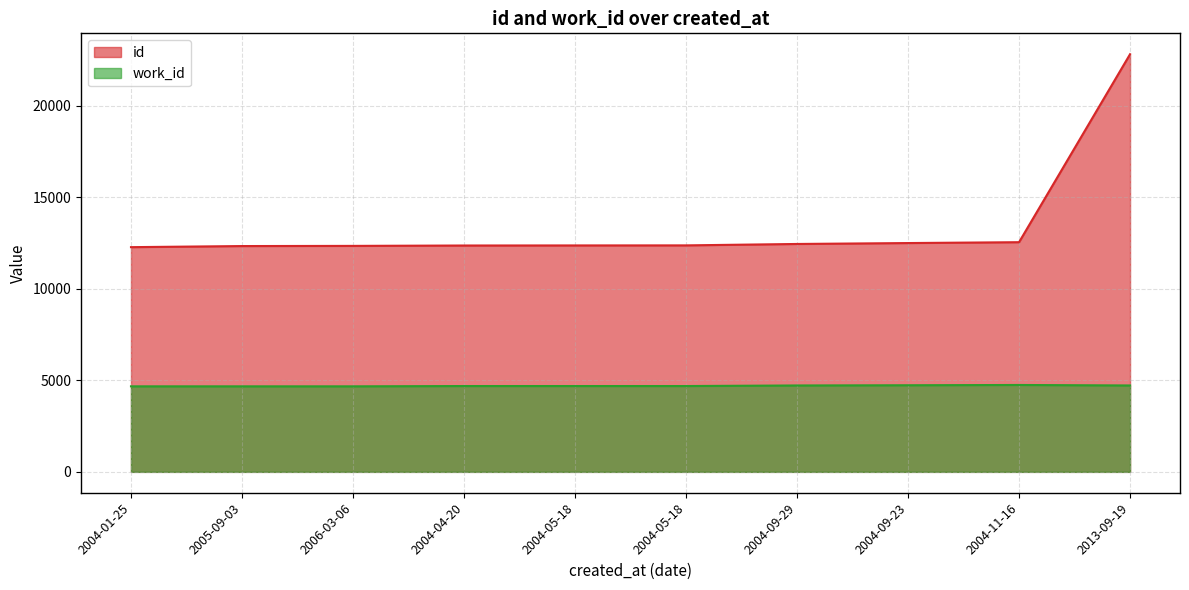

True or false: id and work_id intersect in this chart.

False